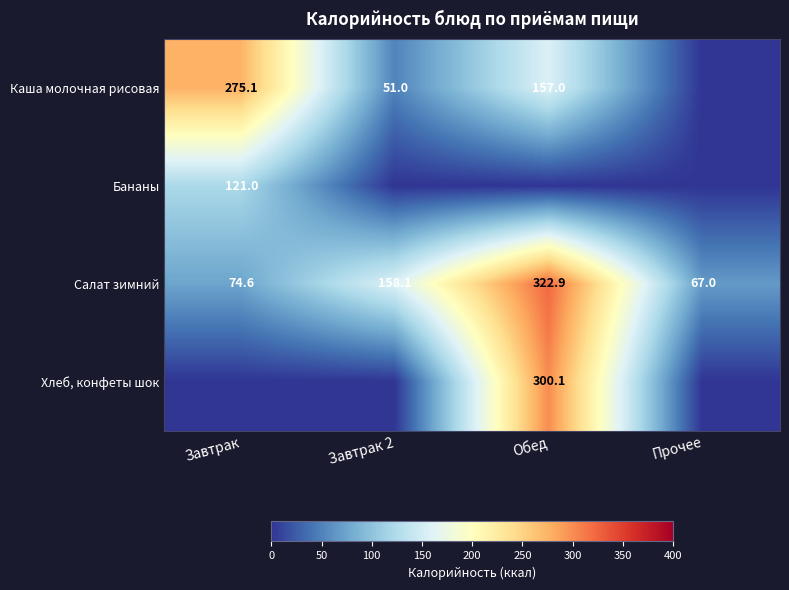

What is the total value across all series at Обед?

780.1